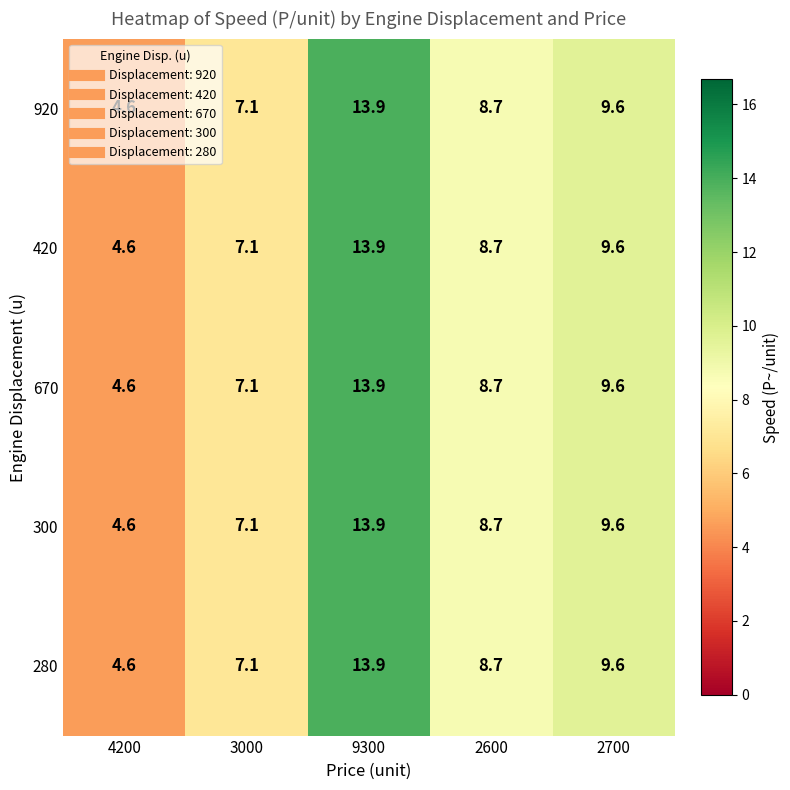

Where is 300 nearest to the value 9?

2600